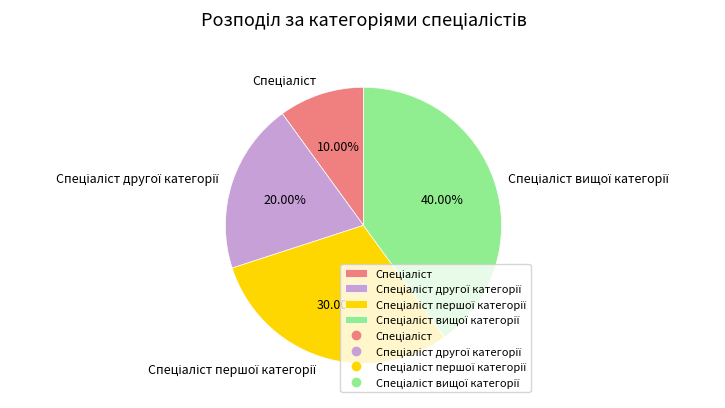

Is there any slice that represents more than half of the pie?

No